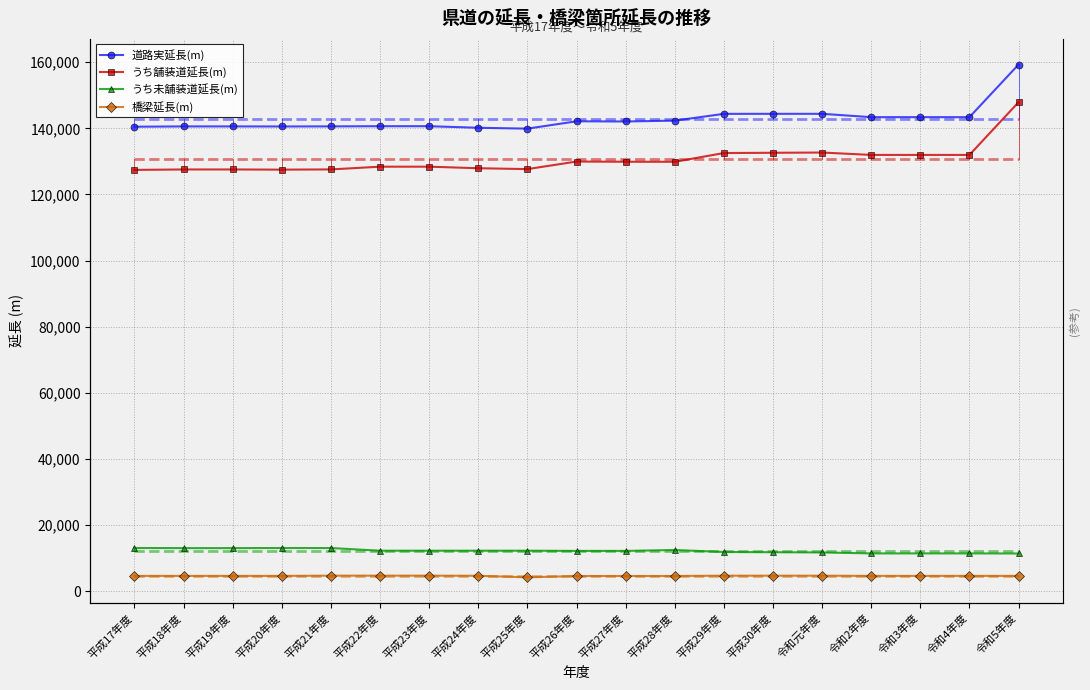

Reading right to left, what are all the values shown in this chart?

道路実延長(m): 令和5年度=159300.0	令和4年度=143378.4	令和3年度=143380.8	令和2年度=143380.8	令和元年度=144391.7	平成30年度=144390.8	平成29年度=144379.7	平成28年度=142328.0	平成27年度=142070.3	平成26年度=142130.0	平成25年度=139907.5	平成24年度=140170.0	平成23年度=140642.0	平成22年度=140642.0	平成21年度=140591.5	平成20年度=140561.9	平成19年度=140582.1	平成18年度=140582.1	平成17年度=140491.9
うち舗装道延長(m): 令和5年度=147900.0	令和4年度=131955.7	令和3年度=131958.1	令和2年度=131958.1	令和元年度=132679.4	平成30年度=132606.5	平成29年度=132528.5	平成28年度=129876.6	平成27年度=129891.1	平成26年度=129952.8	平成25年度=127667.5	平成24年度=127930.0	平成23年度=128402.0	平成22年度=128402.0	平成21年度=127574.3	平成20年度=127504.4	平成19年度=127559.9	平成18年度=127559.9	平成17年度=127428.3
うち未舗装道延長(m): 令和5年度=11400.0	令和4年度=11422.7	令和3年度=11422.7	令和2年度=11422.7	令和元年度=11712.3	平成30年度=11784.3	平成29年度=11851.2	平成28年度=12451.4	平成27年度=12179.2	平成26年度=12179.2	平成25年度=12240.0	平成24年度=12240.0	平成23年度=12240.0	平成22年度=12240.0	平成21年度=13047.2	平成20年度=13057.5	平成19年度=13022.2	平成18年度=13022.2	平成17年度=13063.6
橋梁延長(m): 令和5年度=4623.9	令和4年度=4623.9	令和3年度=4622.5	令和2年度=4622.5	令和元年度=4684.0	平成30年度=4684.0	平成29年度=4684.0	平成28年度=4592.9	平成27年度=4590.4	平成26年度=4586.8	平成25年度=4187.0	平成24年度=4657.4	平成23年度=4694.9	平成22年度=4694.9	平成21年度=4694.9	平成20年度=4620.3	平成19年度=4620.3	平成18年度=4620.3	平成17年度=4620.3